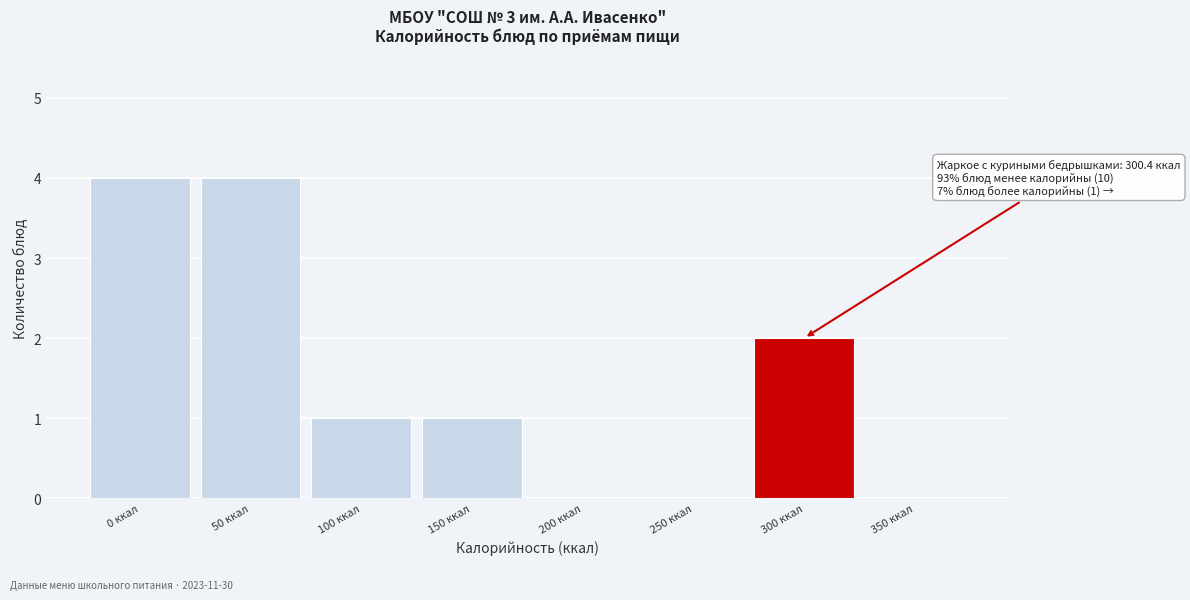

Reading right to left, extract all data points from this chart.

350 ккал=0	300 ккал=2	250 ккал=0	200 ккал=0	150 ккал=1	100 ккал=1	50 ккал=4	0 ккал=4